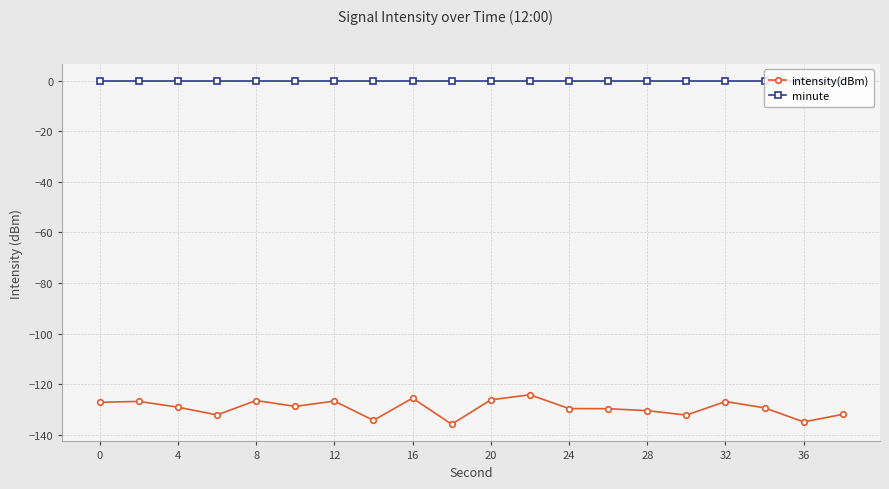

Which series has the largest range (max minus min)?

intensity(dBm)